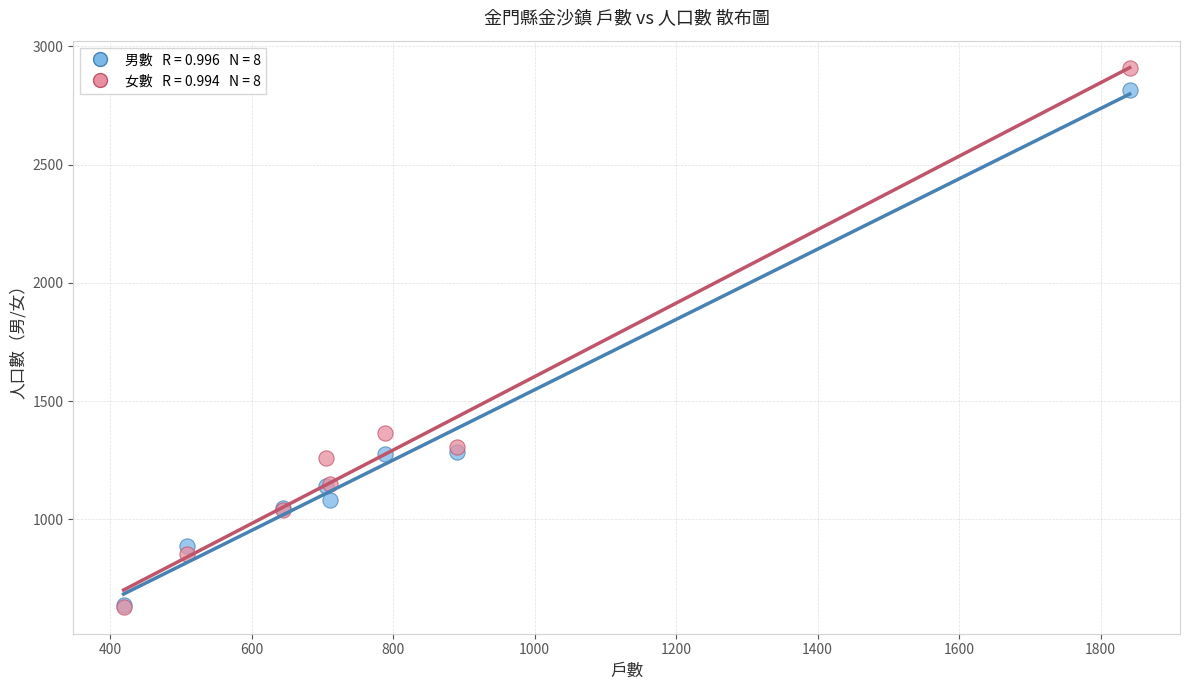

Across all series, what Y value is closest to 1770?

1364